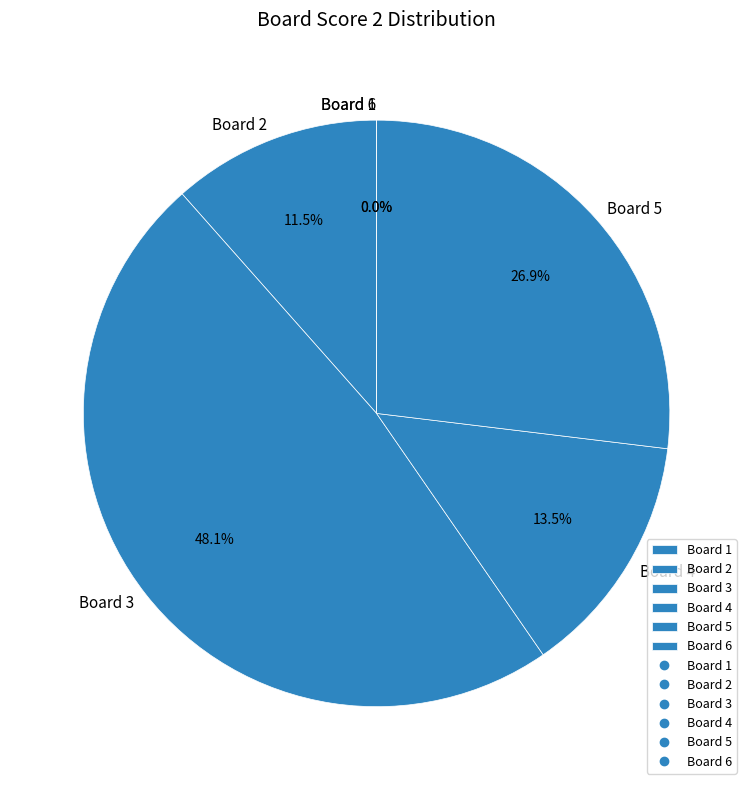

To the nearest percent, what is the difference between the 5 and 3 slice percentages?

21%